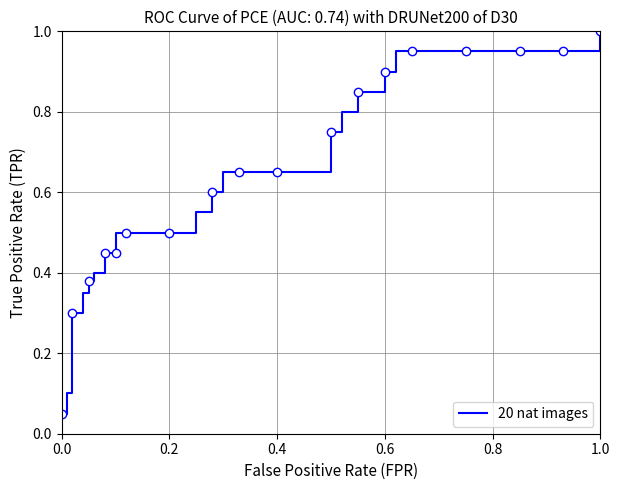

Does the chart have visible grid lines?

Yes